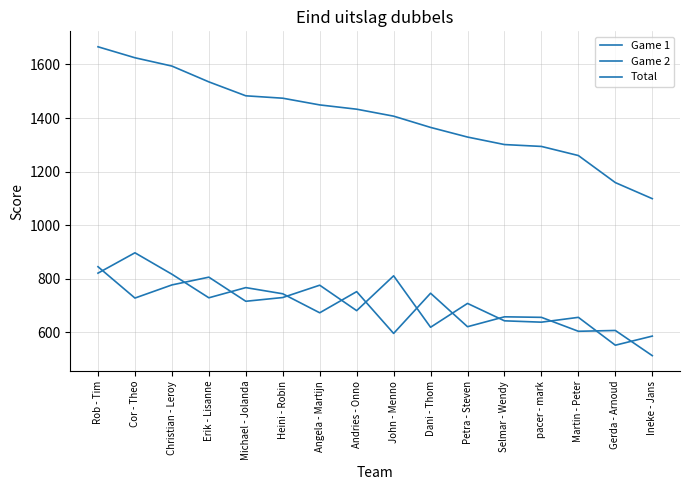

True or false: Total and Game 2 intersect in this chart.

False